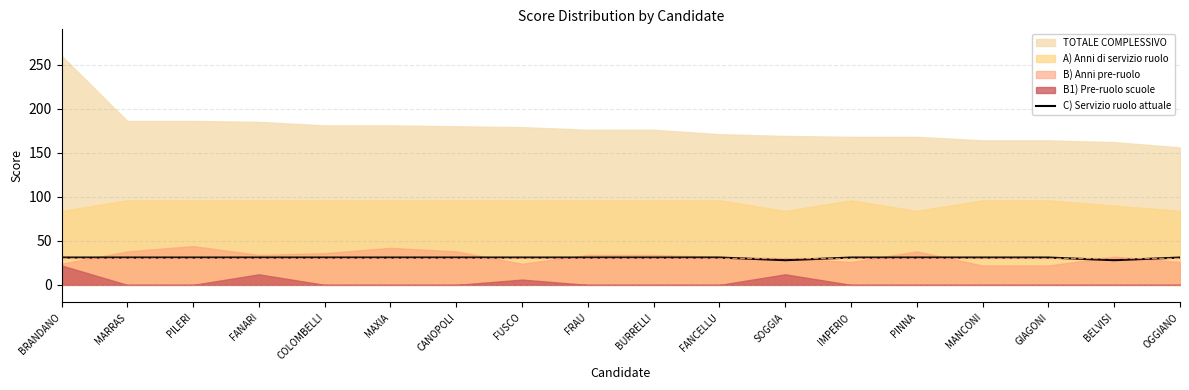

True or false: the data has more than 1 interior local peaks.

False